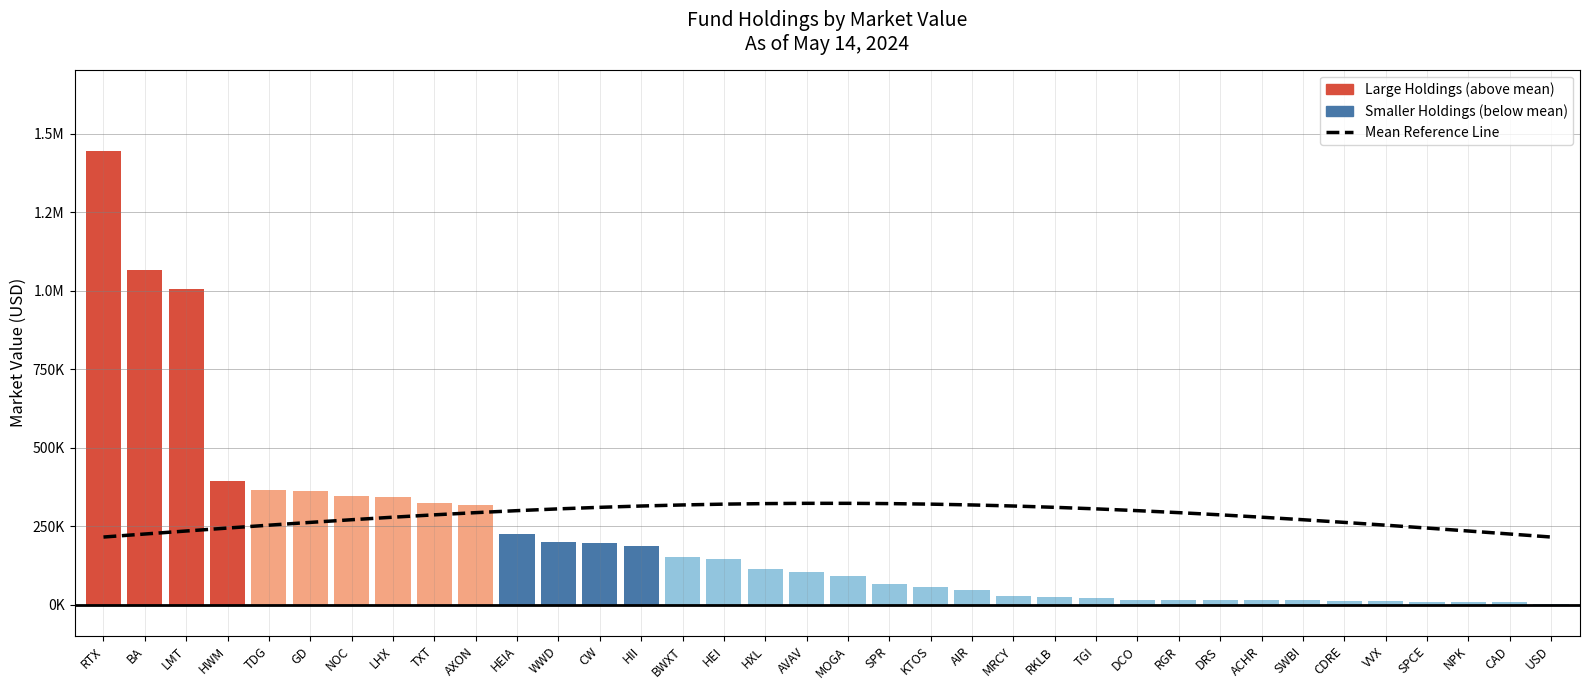

How many groups of bars are there?

36